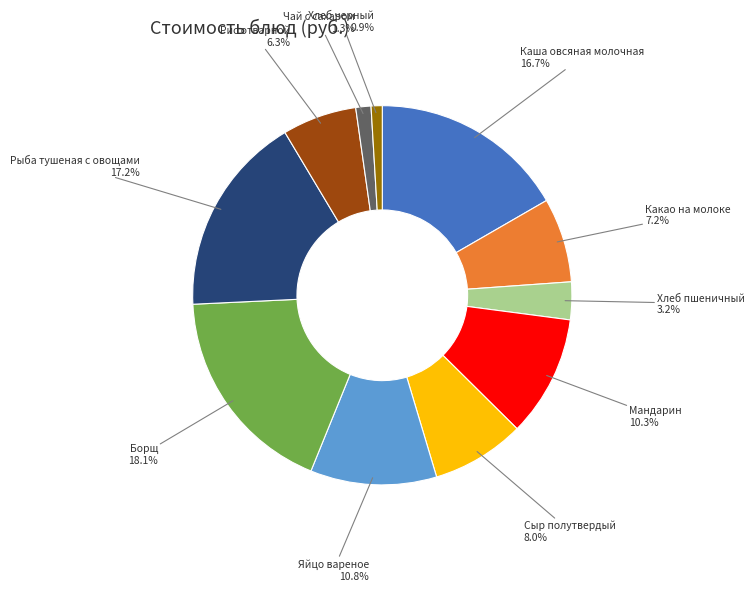

Is there a majority slice in this chart?

No